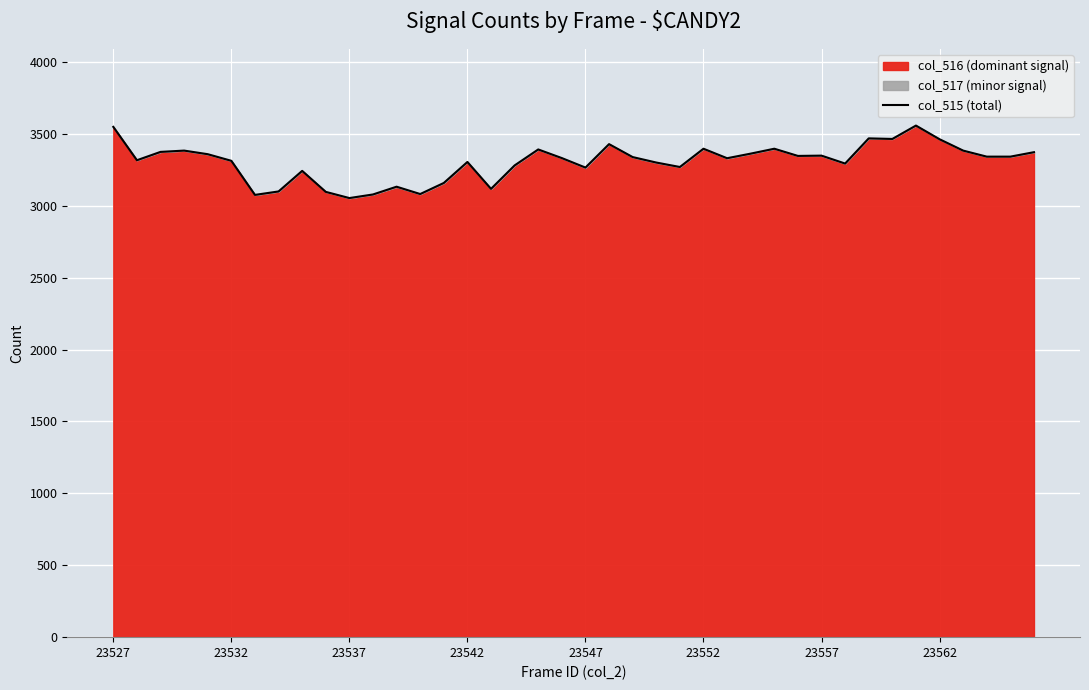

Which has a higher value, 8 or 33?

33